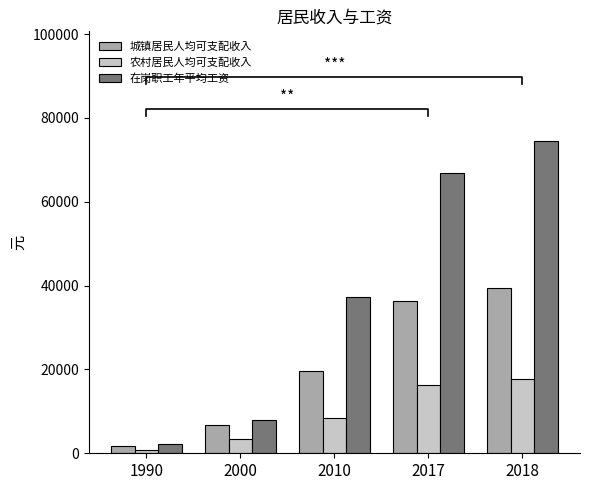

List the series in order of their peak value, lowest first.

农村居民人均可支配收入, 城镇居民人均可支配收入, 在岗职工年平均工资